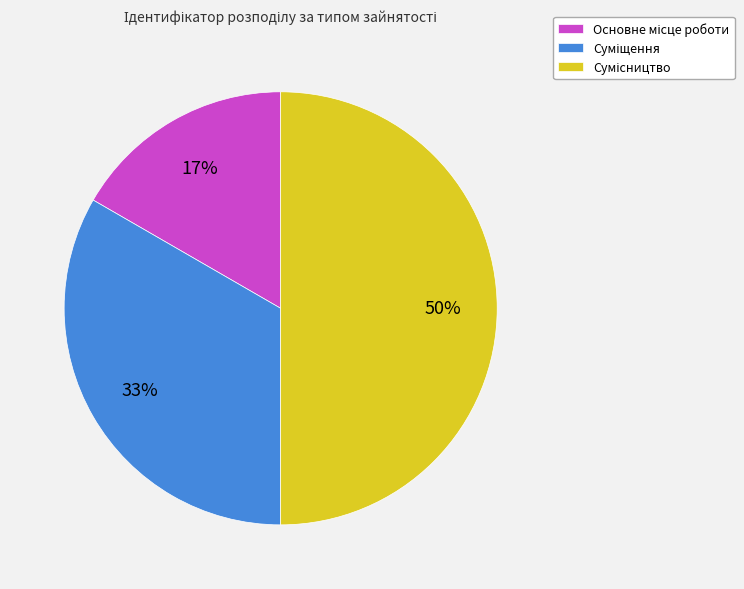

To the nearest percent, what is the difference between the largest and smallest slice percentages?

33%